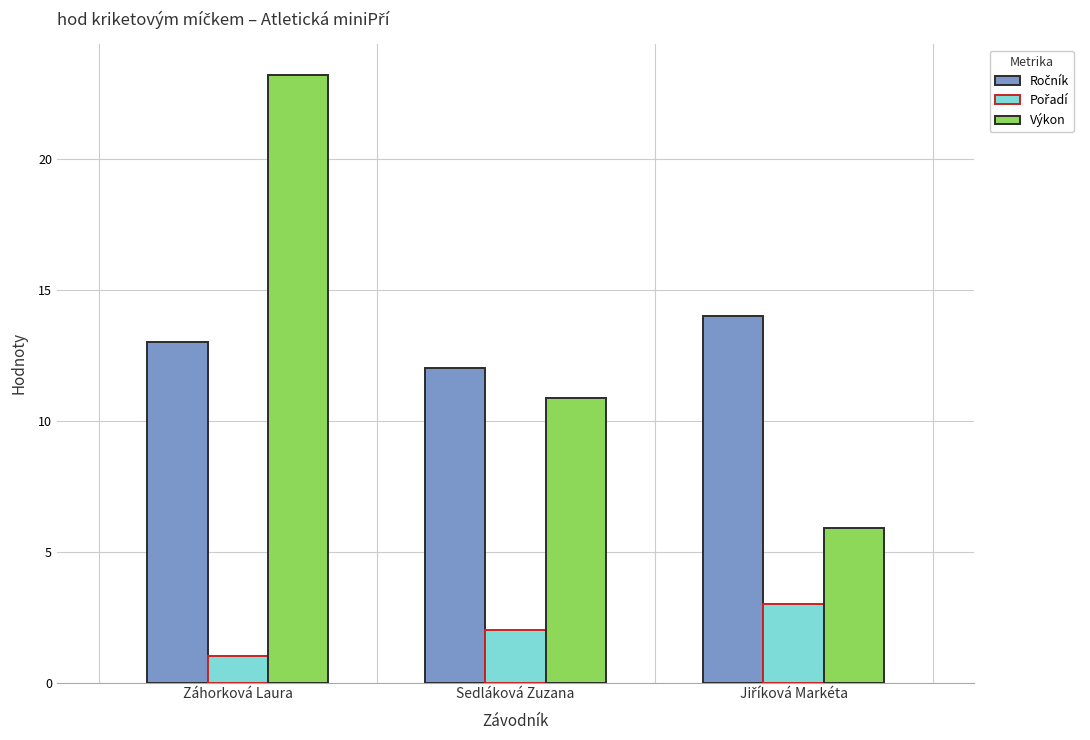

At which category is the sum across all series the highest?

Záhorková Laura